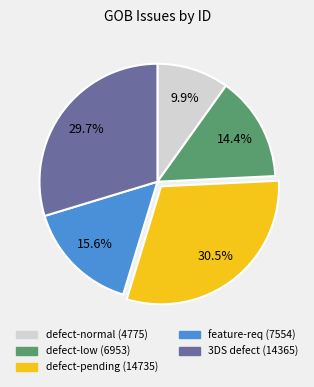

Does any single category account for the majority?

No